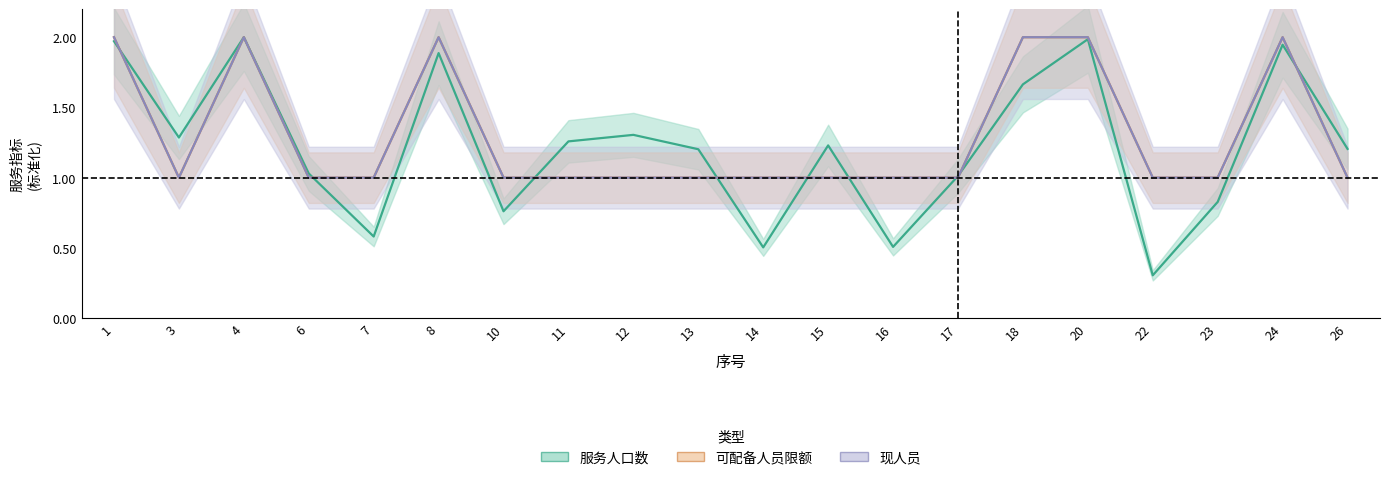

How many interior local peaks does the 服务人口数 series have?

6